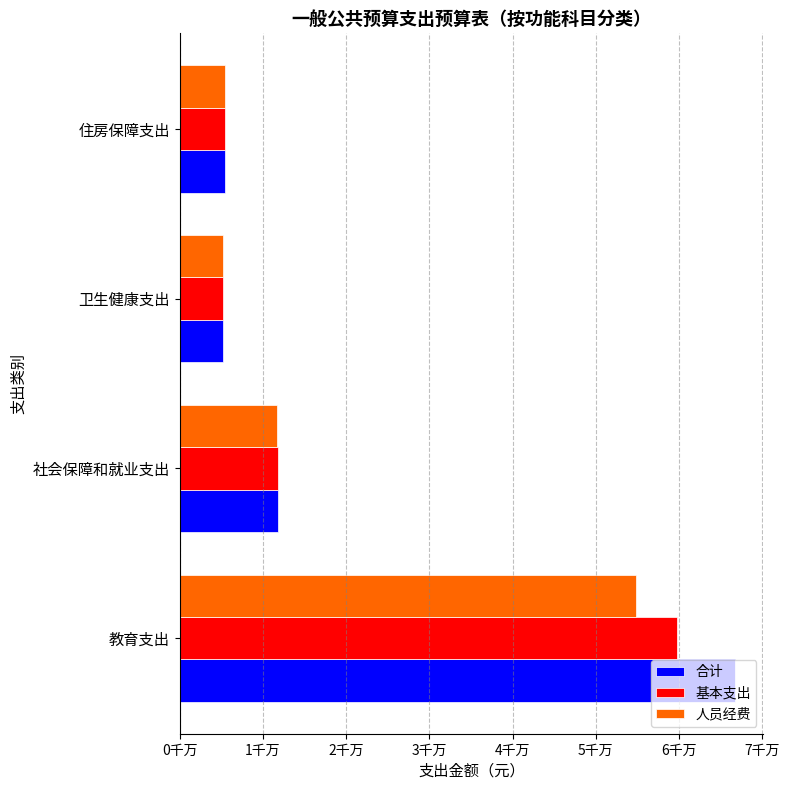

What are all the series names shown in the legend?

合计, 基本支出, 人员经费